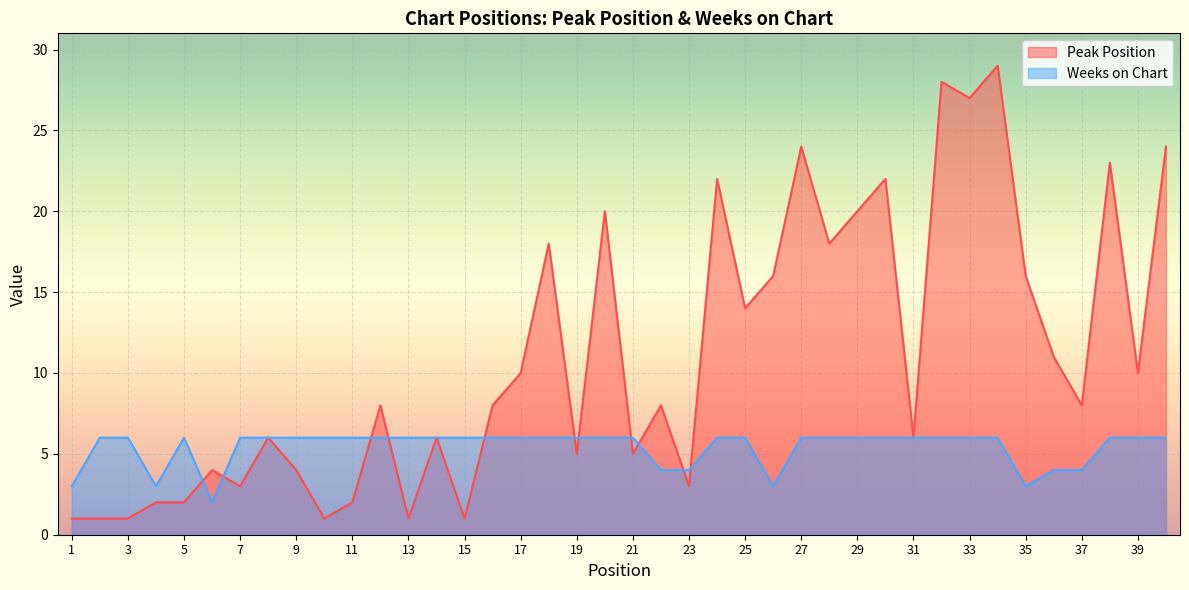

Count the Weeks on Chart values in the range 6 to 7.

31